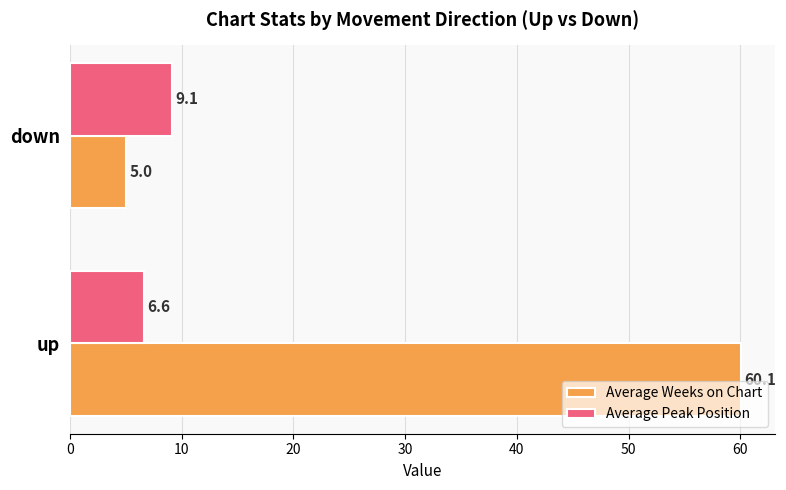

What are all the series names shown in the legend?

Average Weeks on Chart, Average Peak Position